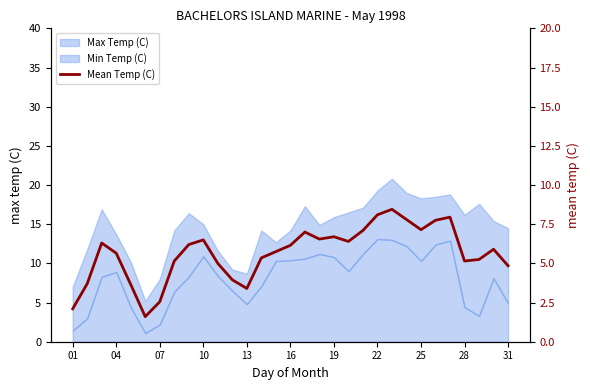

What is the average value?

11.3